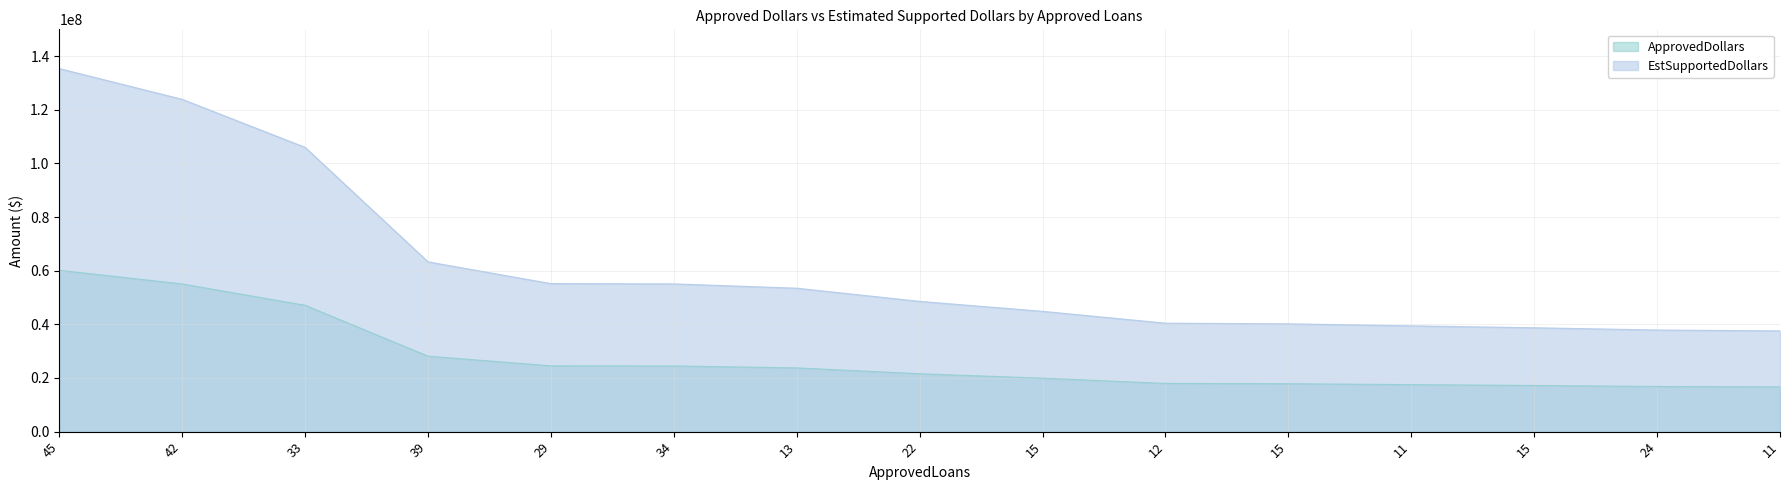

True or false: EstSupportedDollars and ApprovedDollars cross at least once.

False